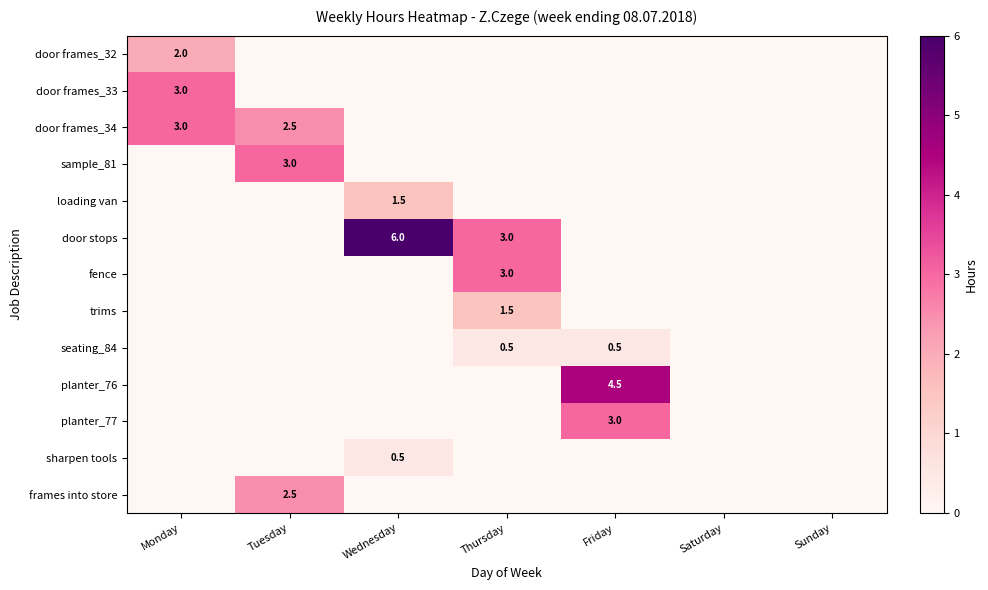

How many distinct data groups are displayed?

13